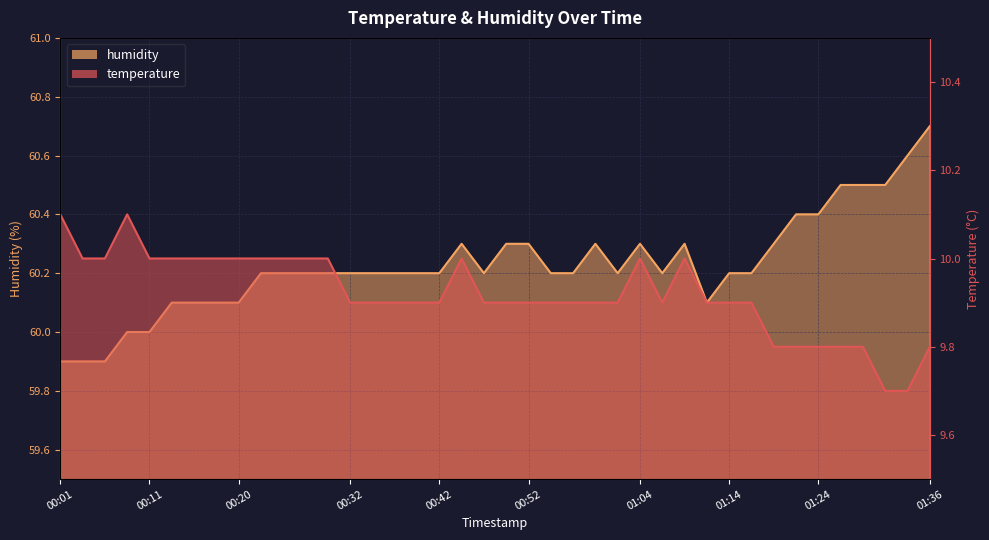

What is the minimum value shown in the chart?

9.7